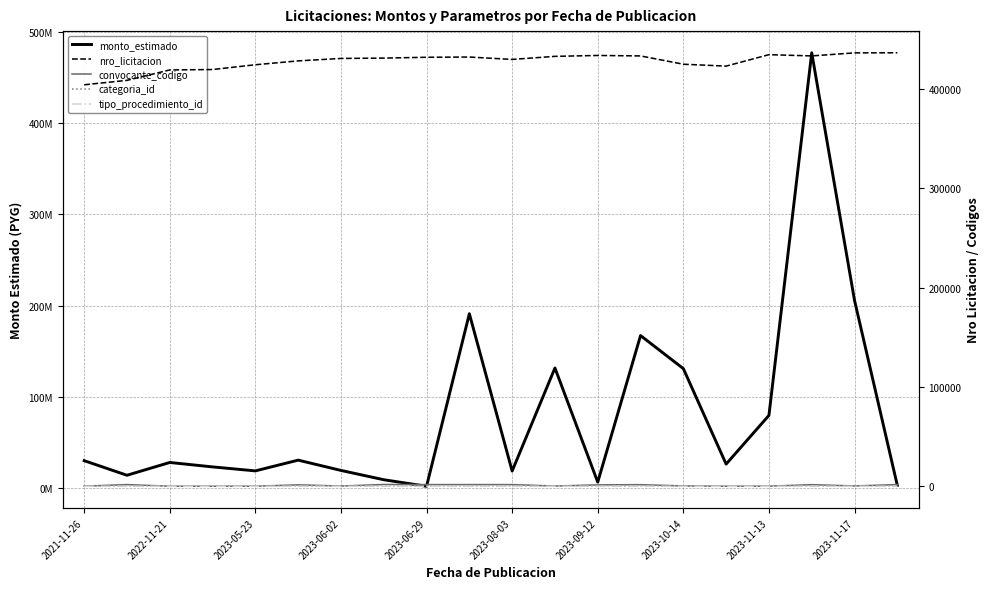

In nro_licitacion, how many points are higher than both neighbors (excluding endpoints)?

3